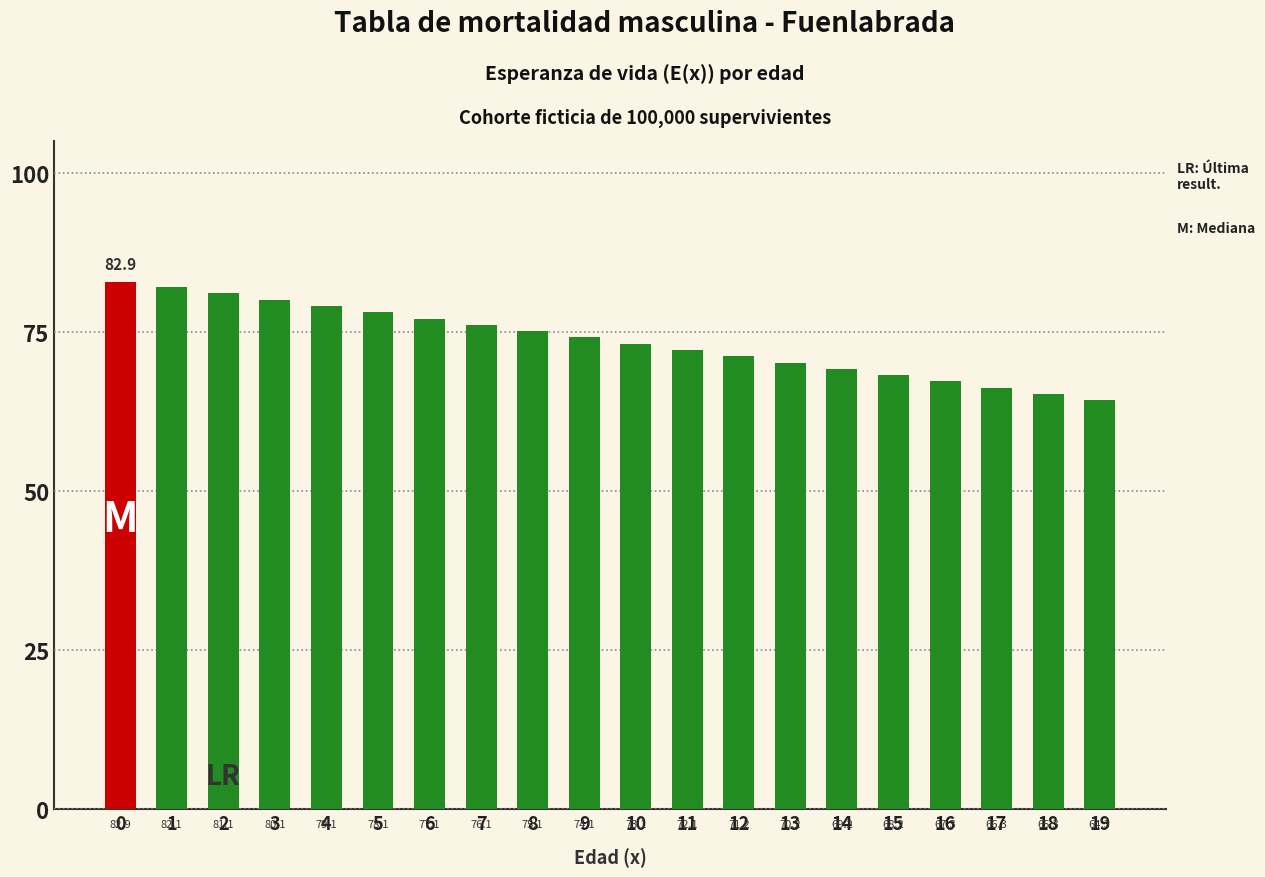

Reading right to left, transcribe all the data shown in this chart.

19=64.3	18=65.3	17=66.3	16=67.3	15=68.2	14=69.2	13=70.2	12=71.2	11=72.1	10=73.1	9=74.1	8=75.1	7=76.1	6=77.1	5=78.1	4=79.1	3=80.1	2=81.1	1=82.1	0=82.9